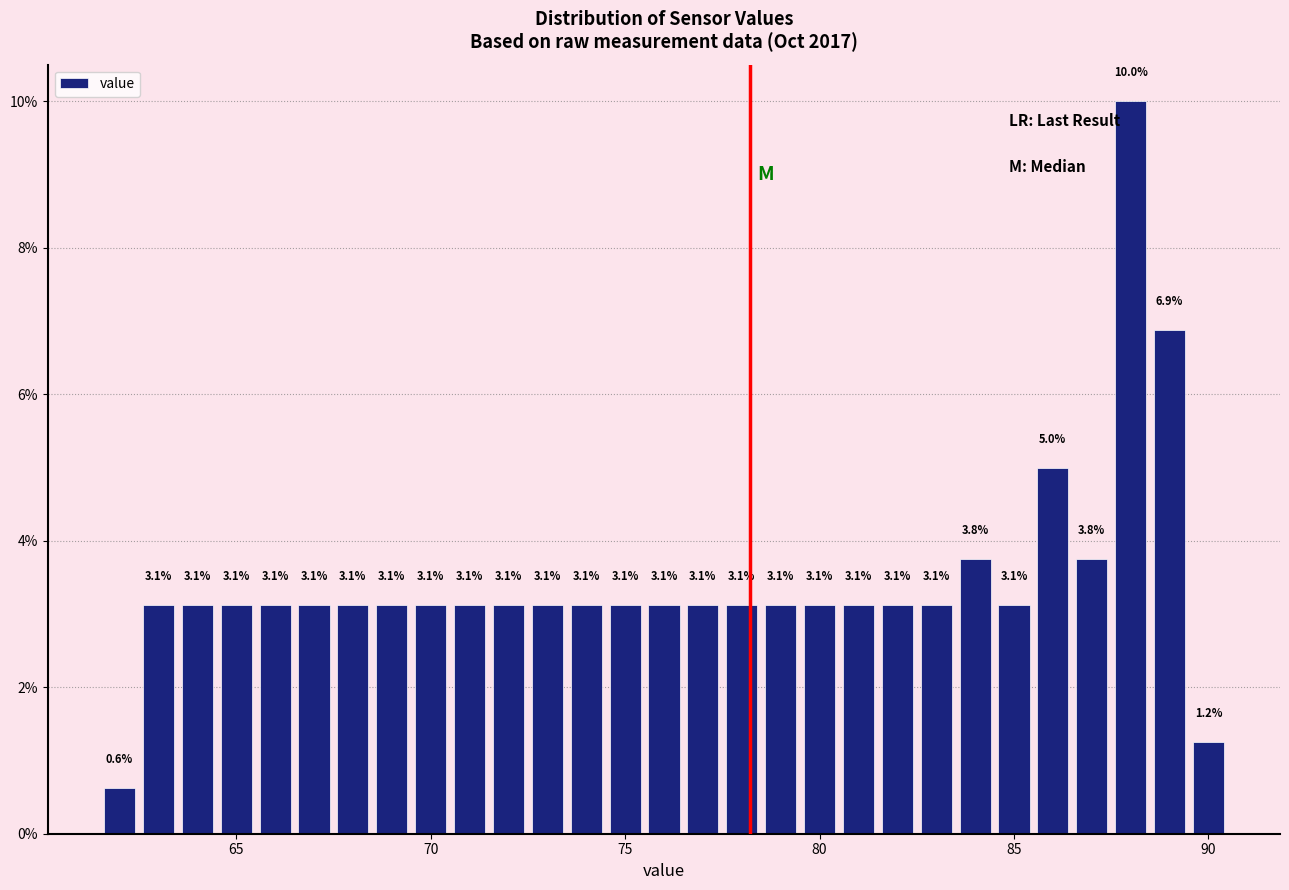

Around what value on the x-axis is the tallest bar? Give the approximate position of its centre, as read against the axis.

88.0